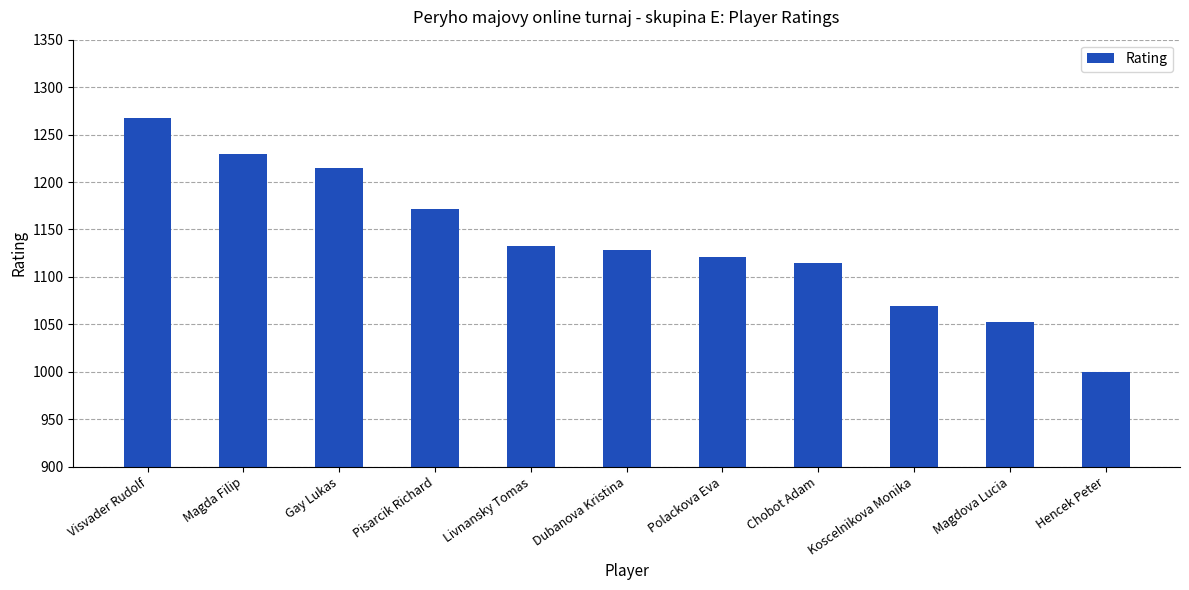

The chart shows a value of 1267 at Visvader Rudolf. True or false?

True